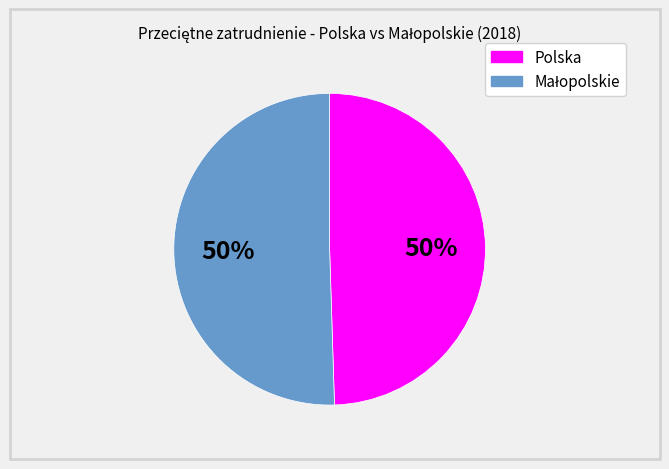

To the nearest percent, what is the average slice percentage?

50%